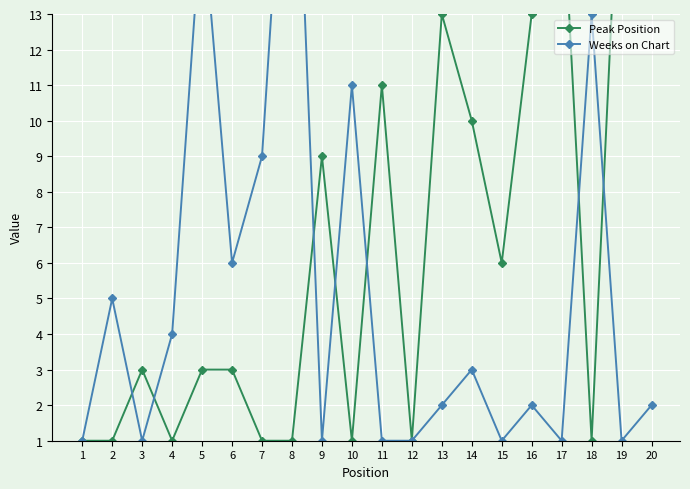

Rank the series at 19 from highest to lowest value.

Peak Position, Weeks on Chart